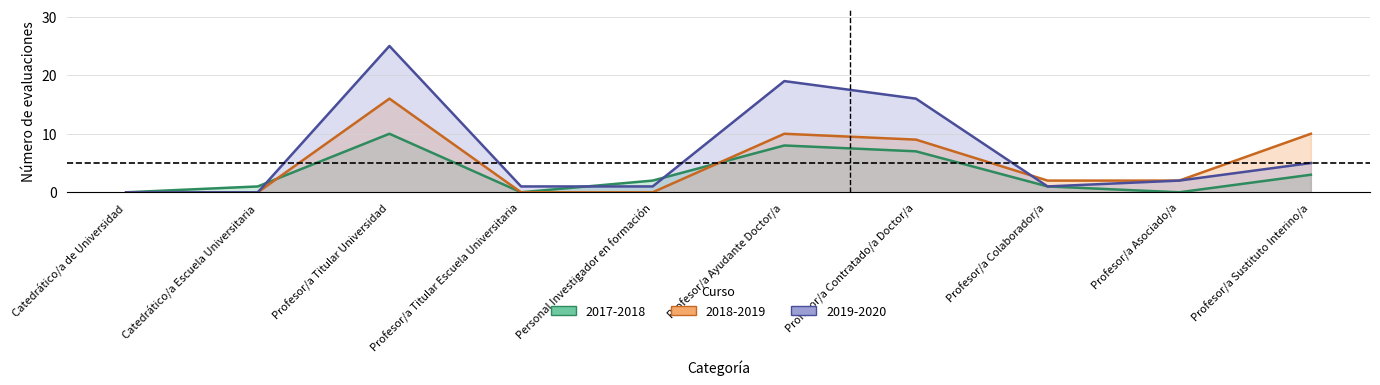

What is the label of the 7th point from the left?

Profesor/a Contratado/a Doctor/a